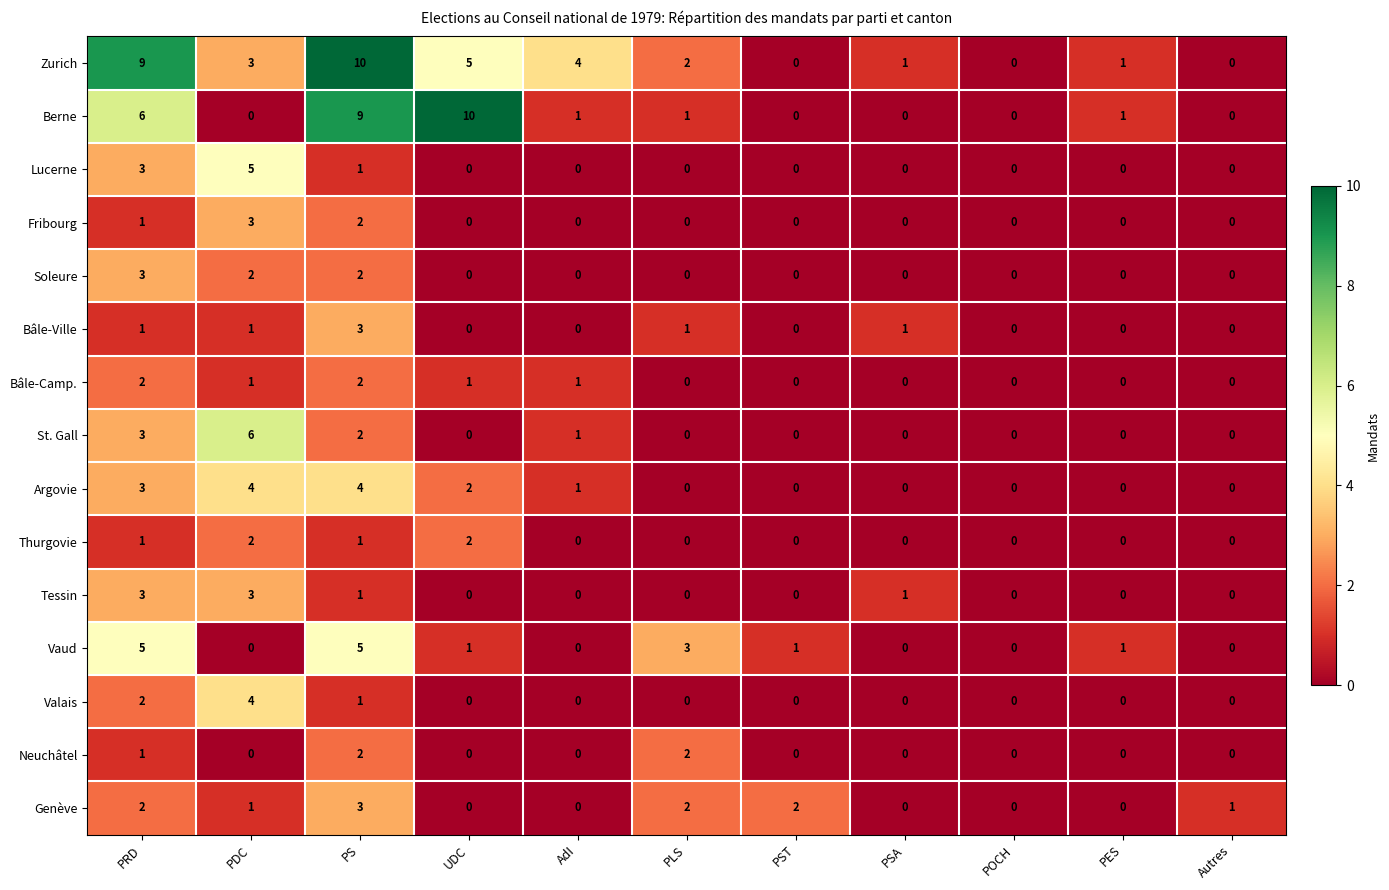

What is the maximum value shown in the chart?

10